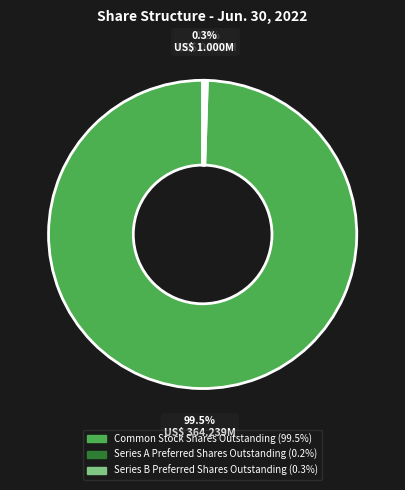

Is there a majority slice in this chart?

Yes